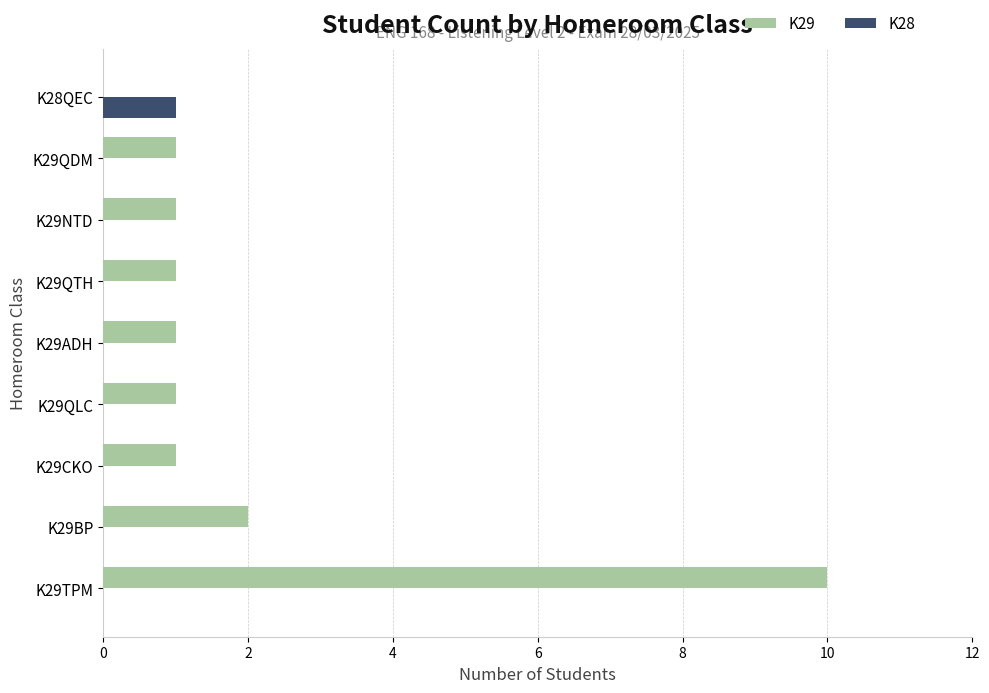

How many series are shown in this chart?

2